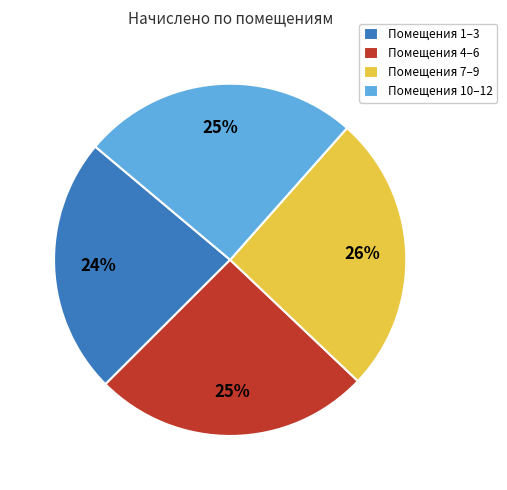

To the nearest percent, what is the difference between the largest and smallest slice percentages?

2%